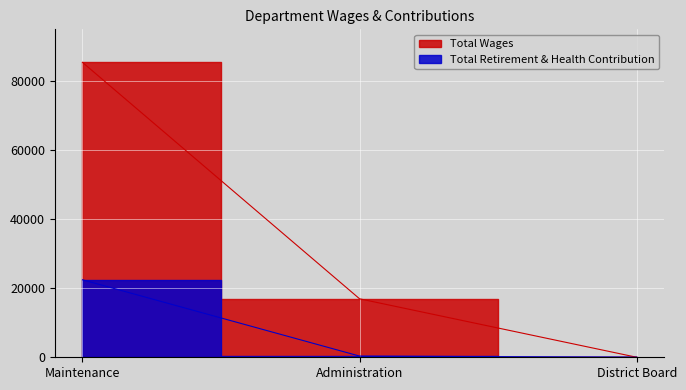

Which series has the widest spread of values?

Total Wages